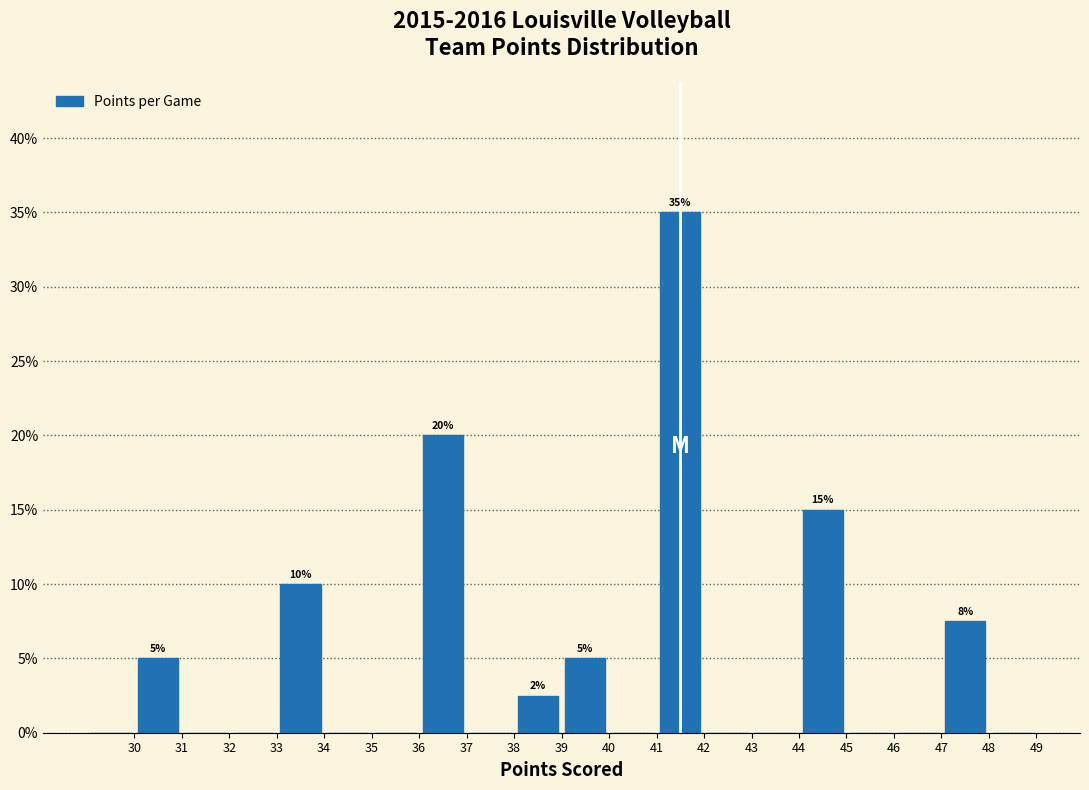

Which range on the x-axis has the tallest bar?

41 to 42